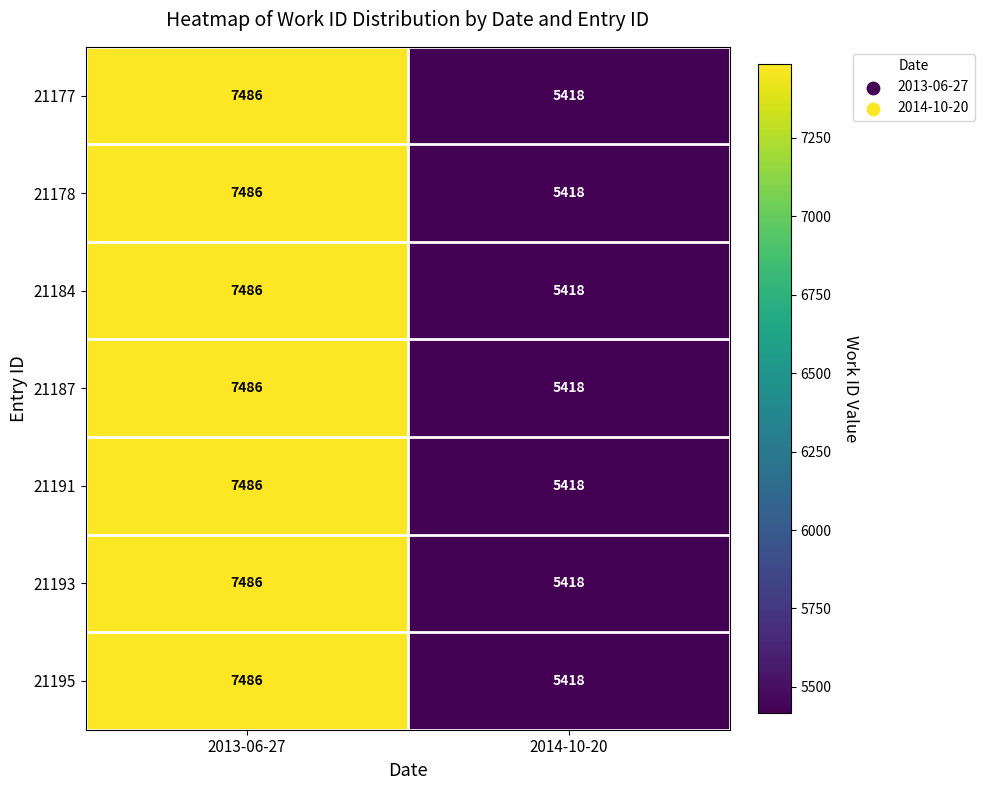

Which category has the highest value in the 21193 series?

2013-06-27